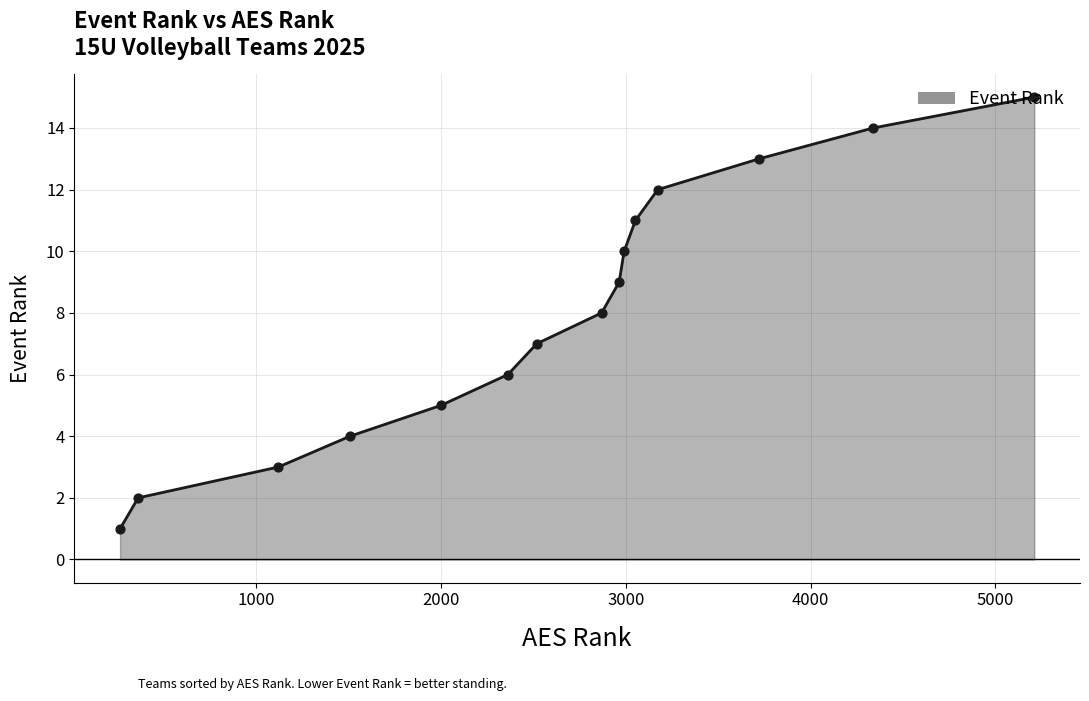

What is the greatest value displayed?

15